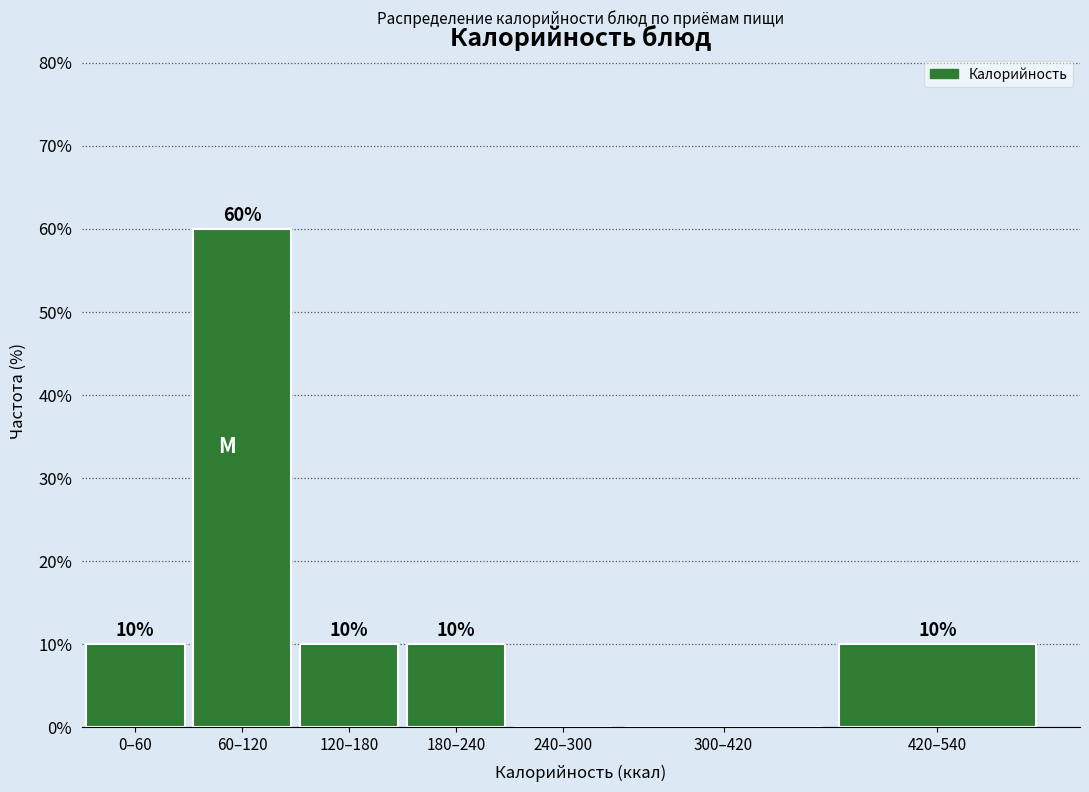

Reading right to left, what are all the values shown in this chart?

420–540=10	300–420=0	240–300=0	180–240=10	120–180=10	60–120=60	0–60=10